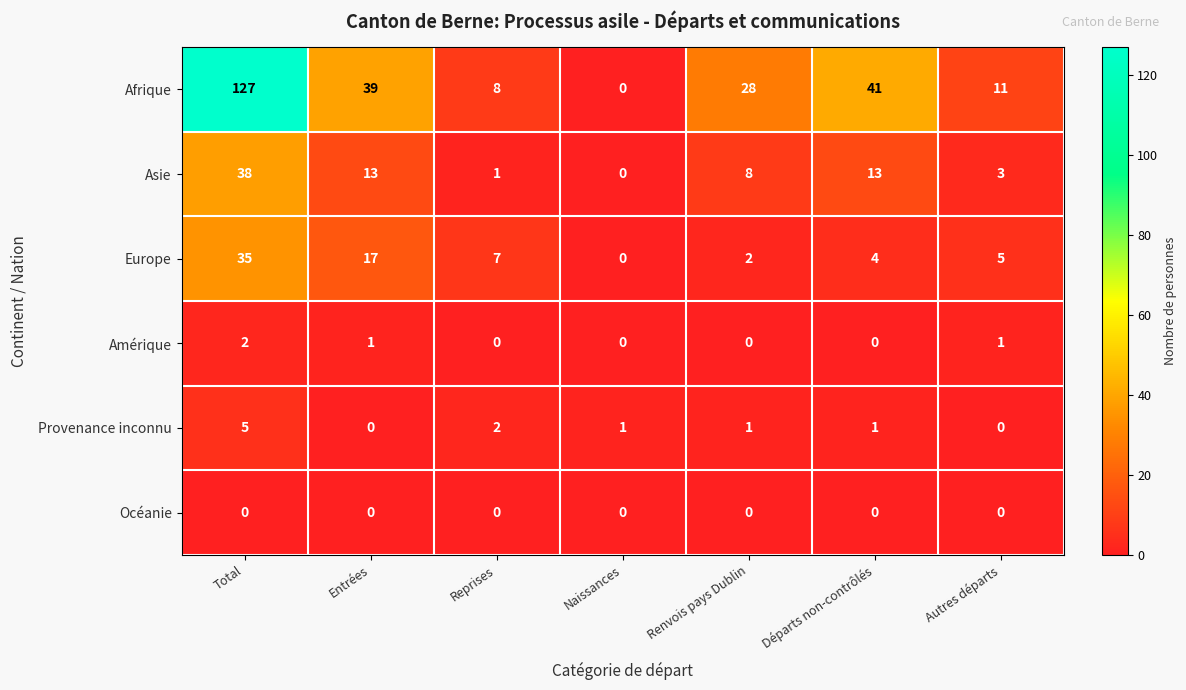

Which series has the largest total across all categories?

Afrique